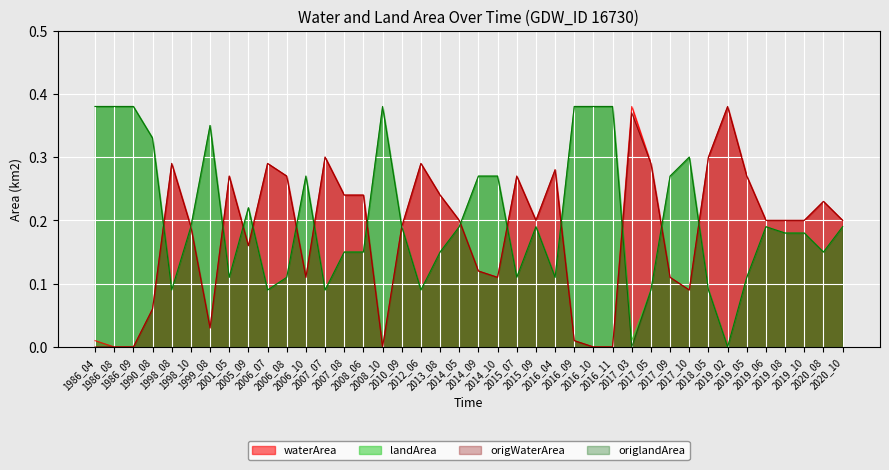

Reading left to right, what are all the values shown in this chart?

waterArea: 1986_04=0.0	1986_08=0.0	1986_09=0.0	1990_08=0.1	1998_08=0.3	1998_10=0.2	1999_08=0.0	2001_05=0.3	2005_09=0.2	2006_07=0.3	2006_08=0.3	2006_10=0.1	2007_07=0.3	2007_08=0.2	2008_06=0.2	2008_10=0.0	2010_09=0.2	2012_06=0.3	2013_08=0.2	2014_05=0.2	2014_09=0.1	2014_10=0.1	2015_07=0.3	2015_09=0.2	2016_04=0.3	2016_09=0.0	2016_10=0.0	2016_11=0.0	2017_03=0.4	2017_05=0.3	2017_09=0.1	2017_10=0.1	2018_05=0.3	2019_02=0.4	2019_05=0.3	2019_06=0.2	2019_08=0.2	2019_10=0.2	2020_08=0.2	2020_10=0.2
landArea: 1986_04=0.4	1986_08=0.4	1986_09=0.4	1990_08=0.3	1998_08=0.1	1998_10=0.2	1999_08=0.3	2001_05=0.1	2005_09=0.2	2006_07=0.1	2006_08=0.1	2006_10=0.3	2007_07=0.1	2007_08=0.1	2008_06=0.1	2008_10=0.4	2010_09=0.2	2012_06=0.1	2013_08=0.1	2014_05=0.2	2014_09=0.3	2014_10=0.3	2015_07=0.1	2015_09=0.2	2016_04=0.1	2016_09=0.4	2016_10=0.4	2016_11=0.4	2017_03=0.0	2017_05=0.1	2017_09=0.3	2017_10=0.3	2018_05=0.1	2019_02=0.0	2019_05=0.1	2019_06=0.2	2019_08=0.2	2019_10=0.2	2020_08=0.1	2020_10=0.2
origWaterArea: 1986_04=0.0	1986_08=0.0	1986_09=0.0	1990_08=0.1	1998_08=0.3	1998_10=0.2	1999_08=0.0	2001_05=0.3	2005_09=0.2	2006_07=0.3	2006_08=0.3	2006_10=0.1	2007_07=0.3	2007_08=0.2	2008_06=0.2	2008_10=0.0	2010_09=0.2	2012_06=0.3	2013_08=0.2	2014_05=0.2	2014_09=0.1	2014_10=0.1	2015_07=0.3	2015_09=0.2	2016_04=0.3	2016_09=0.0	2016_10=0.0	2016_11=0.0	2017_03=0.4	2017_05=0.3	2017_09=0.1	2017_10=0.1	2018_05=0.3	2019_02=0.4	2019_05=0.3	2019_06=0.2	2019_08=0.2	2019_10=0.2	2020_08=0.2	2020_10=0.2
origlandArea: 1986_04=0.4	1986_08=0.4	1986_09=0.4	1990_08=0.3	1998_08=0.1	1998_10=0.2	1999_08=0.3	2001_05=0.1	2005_09=0.2	2006_07=0.1	2006_08=0.1	2006_10=0.3	2007_07=0.1	2007_08=0.1	2008_06=0.1	2008_10=0.4	2010_09=0.2	2012_06=0.1	2013_08=0.1	2014_05=0.2	2014_09=0.3	2014_10=0.3	2015_07=0.1	2015_09=0.2	2016_04=0.1	2016_09=0.4	2016_10=0.4	2016_11=0.4	2017_03=0.0	2017_05=0.1	2017_09=0.3	2017_10=0.3	2018_05=0.1	2019_02=0.0	2019_05=0.1	2019_06=0.2	2019_08=0.2	2019_10=0.2	2020_08=0.1	2020_10=0.2